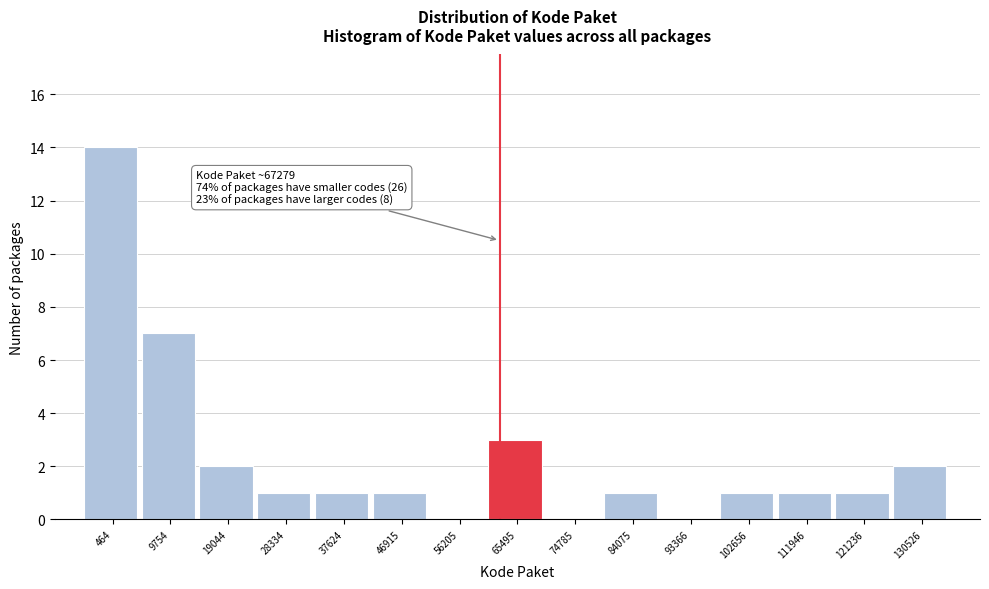

Reading right to left, list all the values displayed in this chart.

130526=2	121236=1	111946=1	102656=1	93366=0	84075=1	74785=0	65495=3	56205=0	46915=1	37624=1	28334=1	19044=2	9754=7	464=14